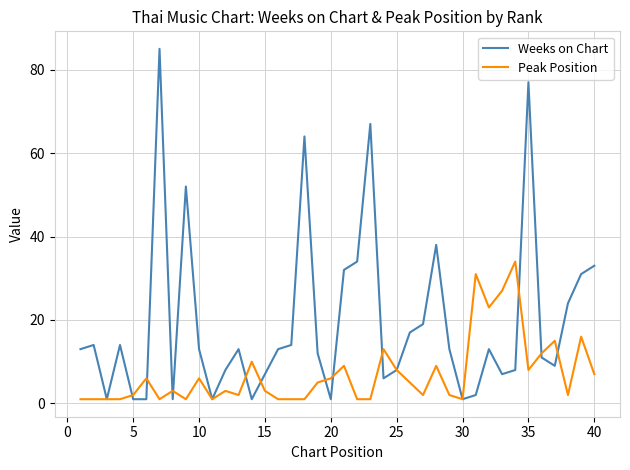

Which series has the largest total across all categories?

Weeks on Chart